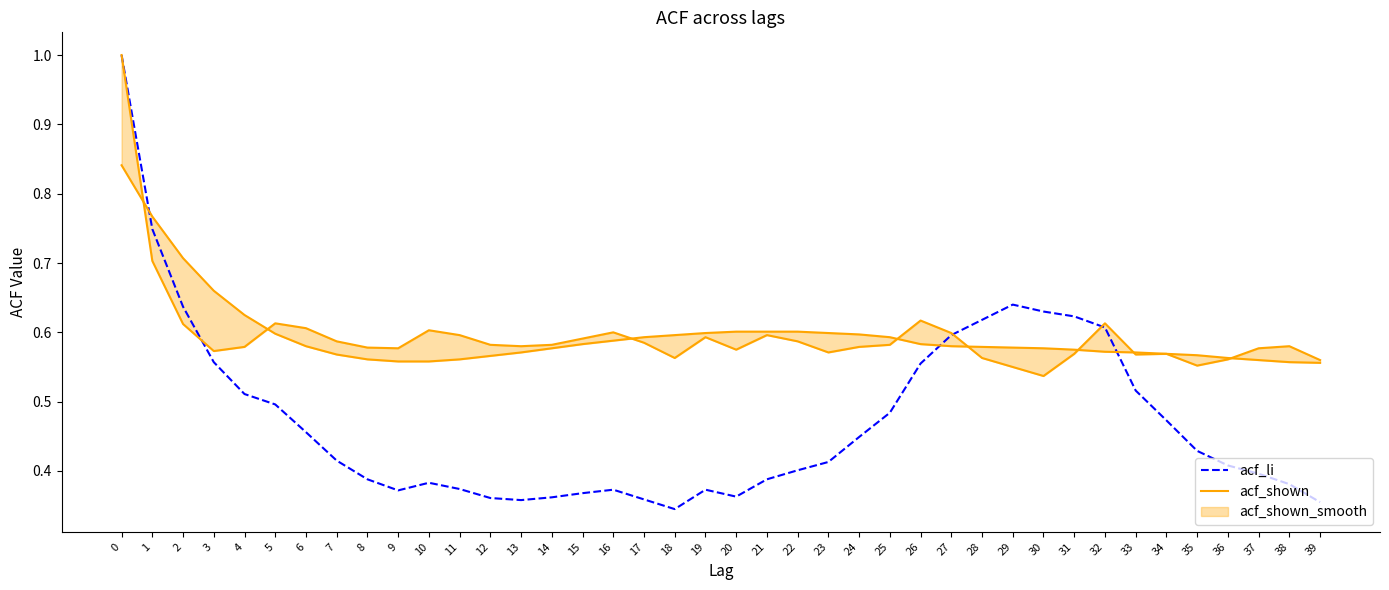

Rank the series by their average value, from lowest to highest.

acf_li, acf_shown